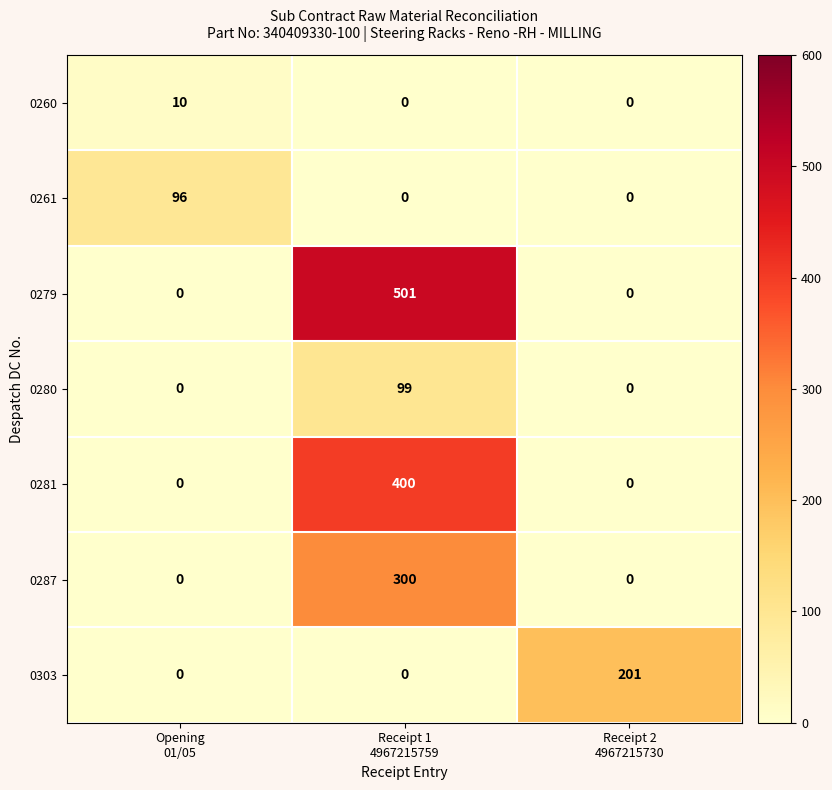

Reading left to right, list all the values displayed in this chart.

0260: 10	0	0
0261: 96	0	0
0279: 0	501	0
0280: 0	99	0
0281: 0	400	0
0287: 0	300	0
0303: 0	0	201